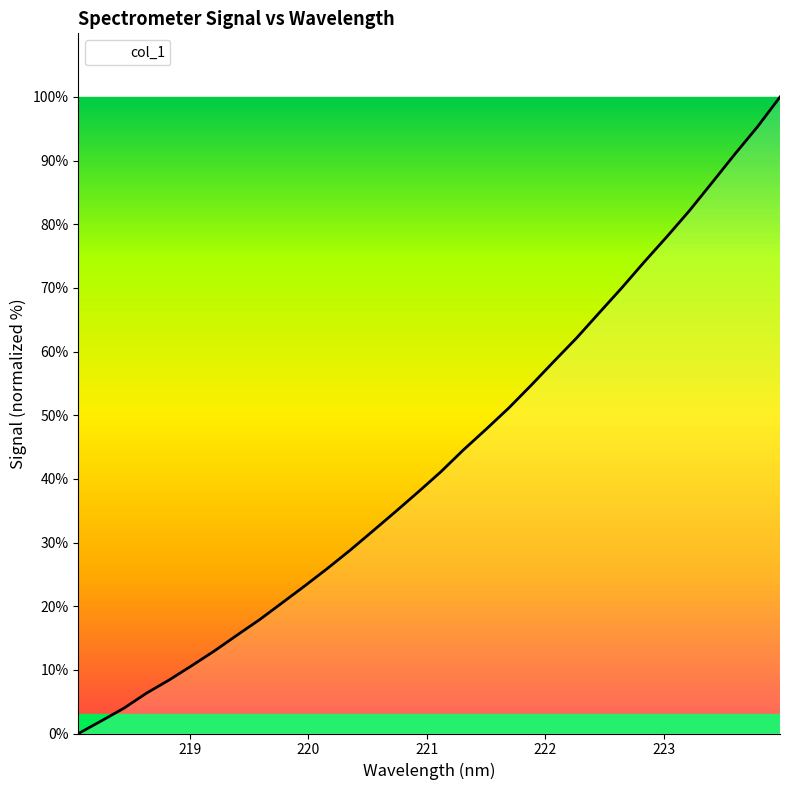

What is the maximum value shown in the chart?

100.0